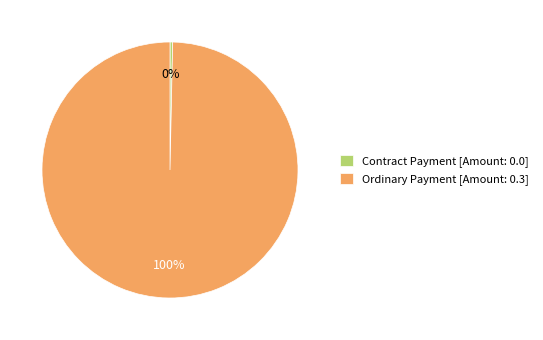

How many segments does this pie chart have?

2